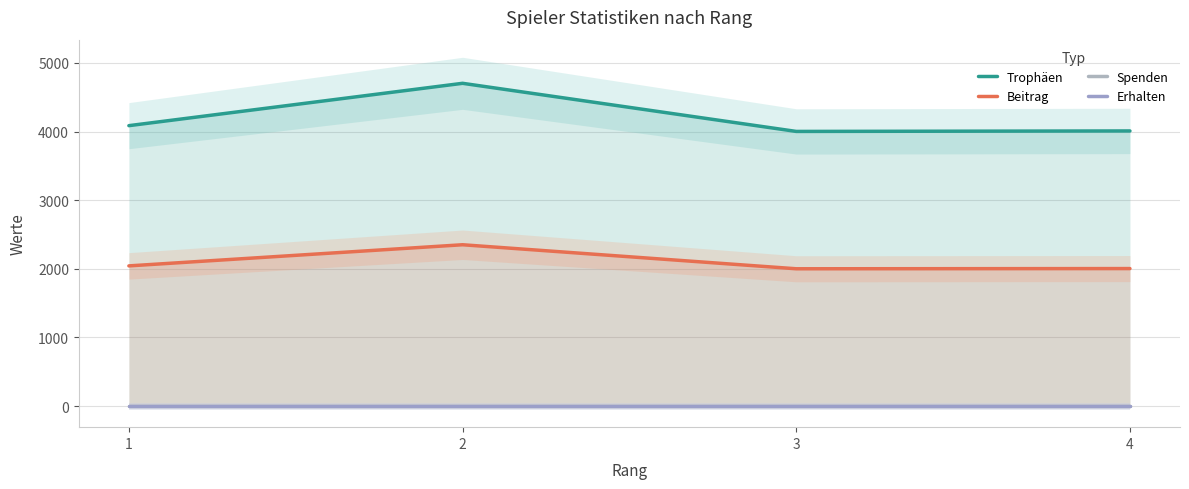

What is the minimum value for Beitrag?

2001